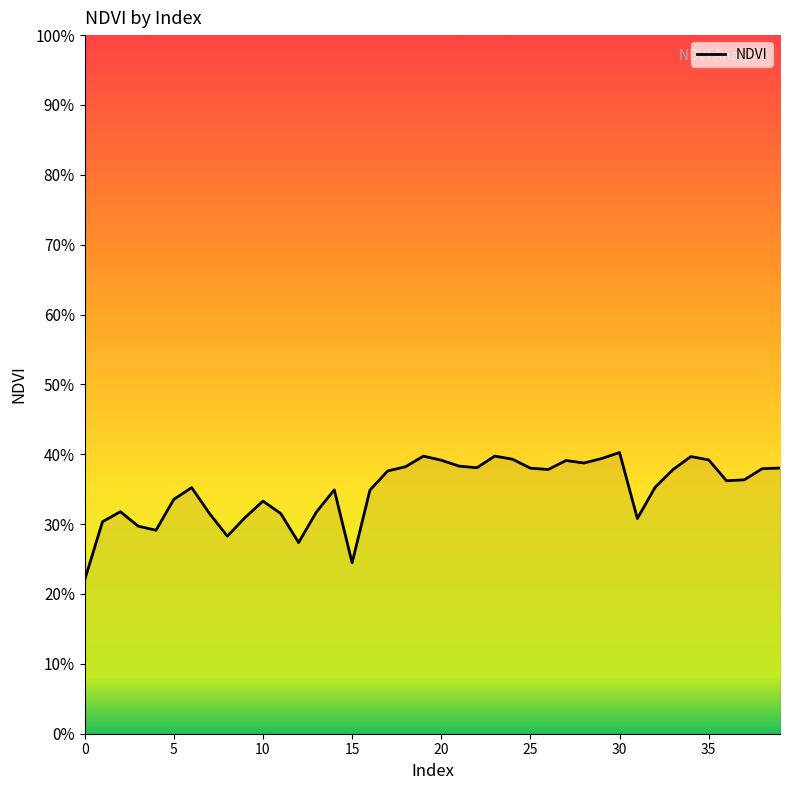

How many points are higher than both their immediate neighbors (excluding endpoints)?

9